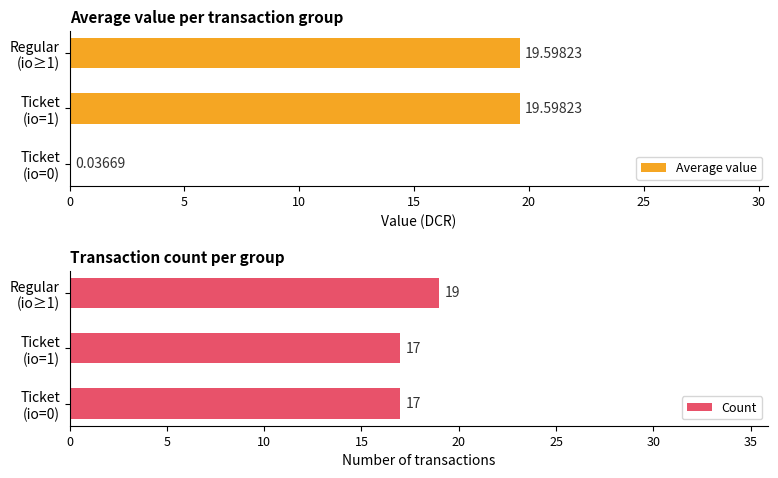

What is the average value of the Count series?

18